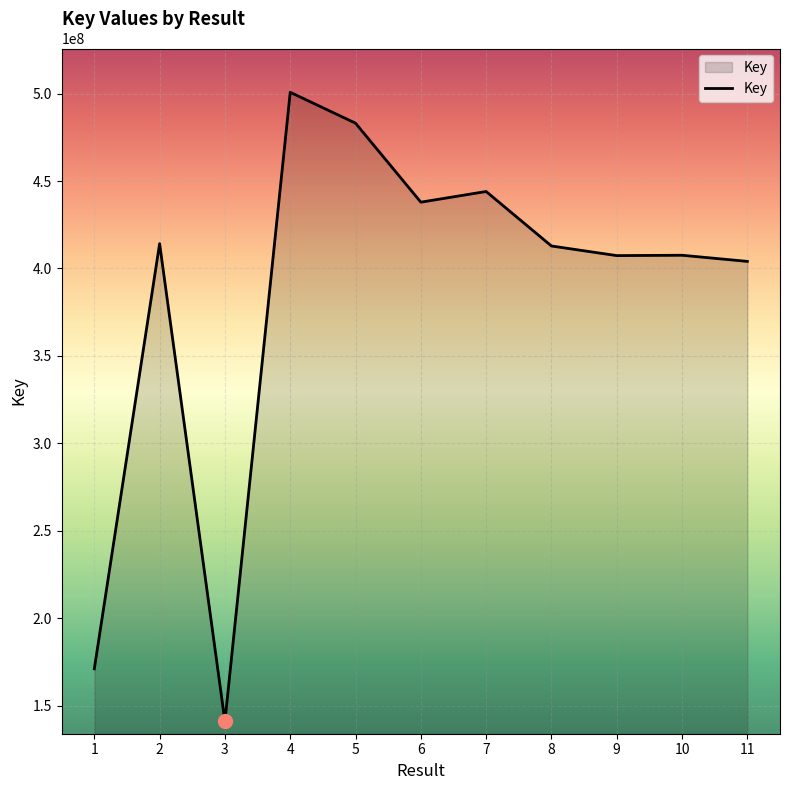

The chart shows a value of 702521245 at 2. True or false?

False